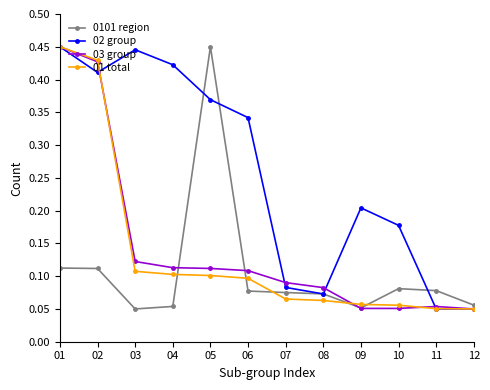

Count the 03 group values in the range 0 to 1.

12